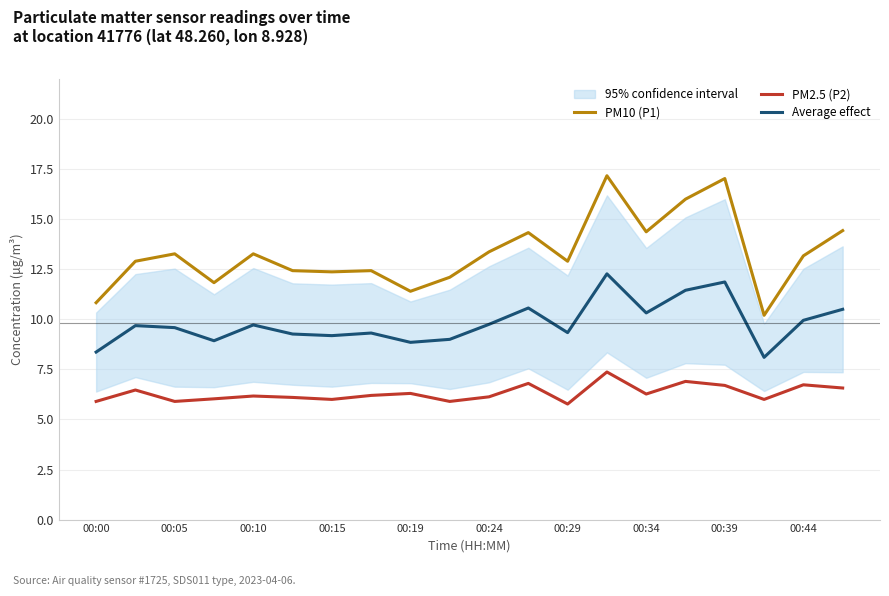

What is the highest value of the PM10 (P1) series?

17.2